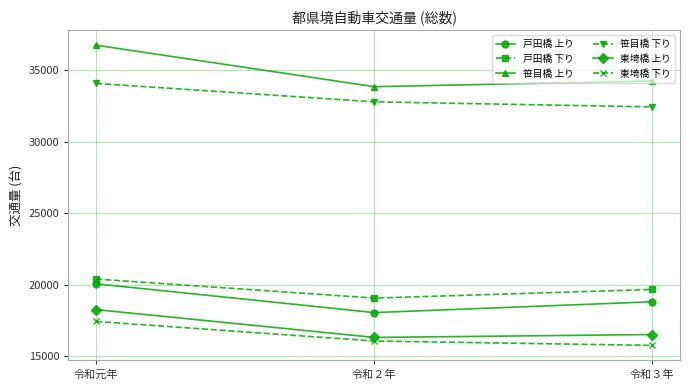

How many lines are shown in the chart?

6